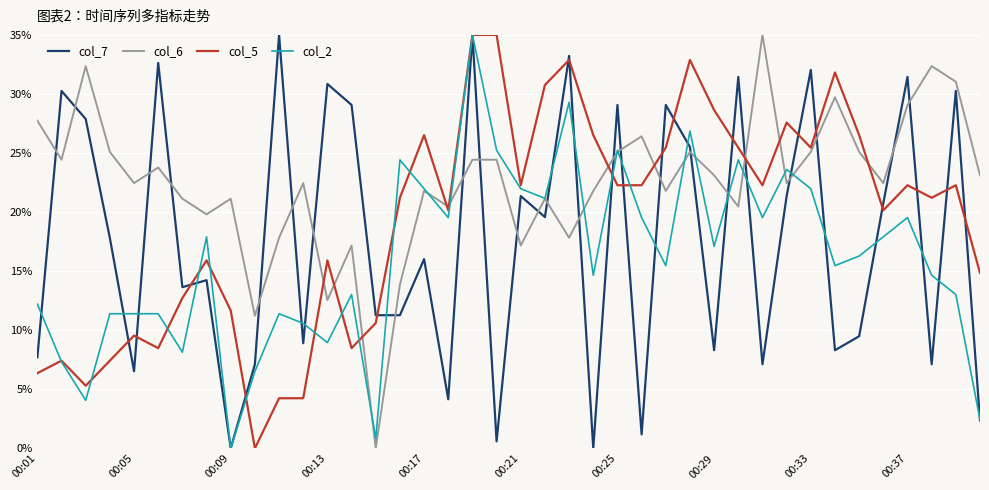

List the series in order of their overall mean, lowest first.

col_2, col_7, col_5, col_6